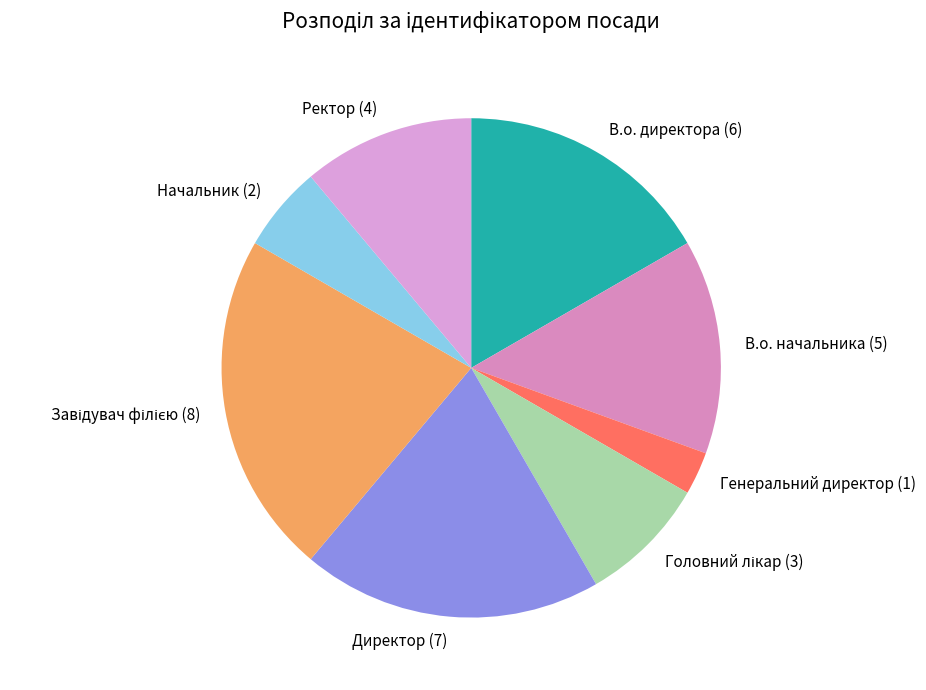

Is Генеральний директор the majority of the pie?

No